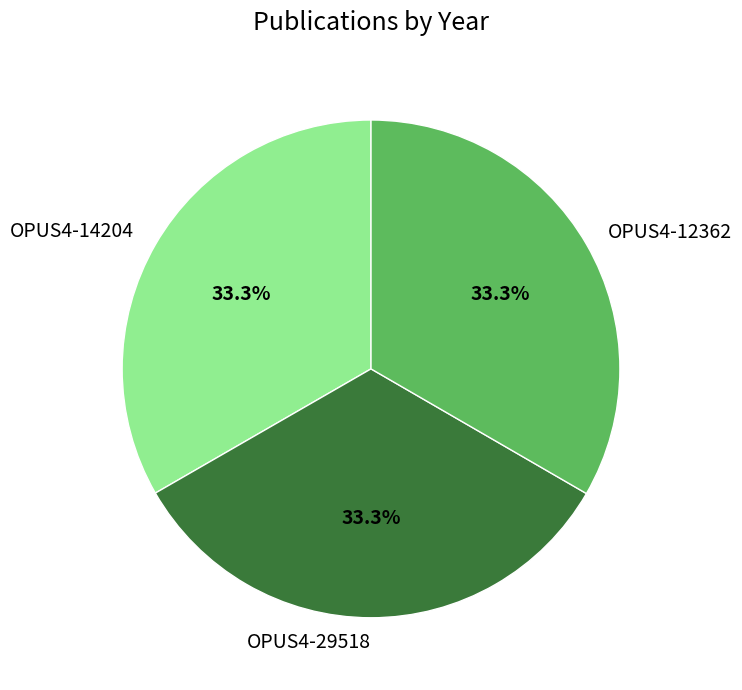

Is OPUS4-29518 the majority of the pie?

No